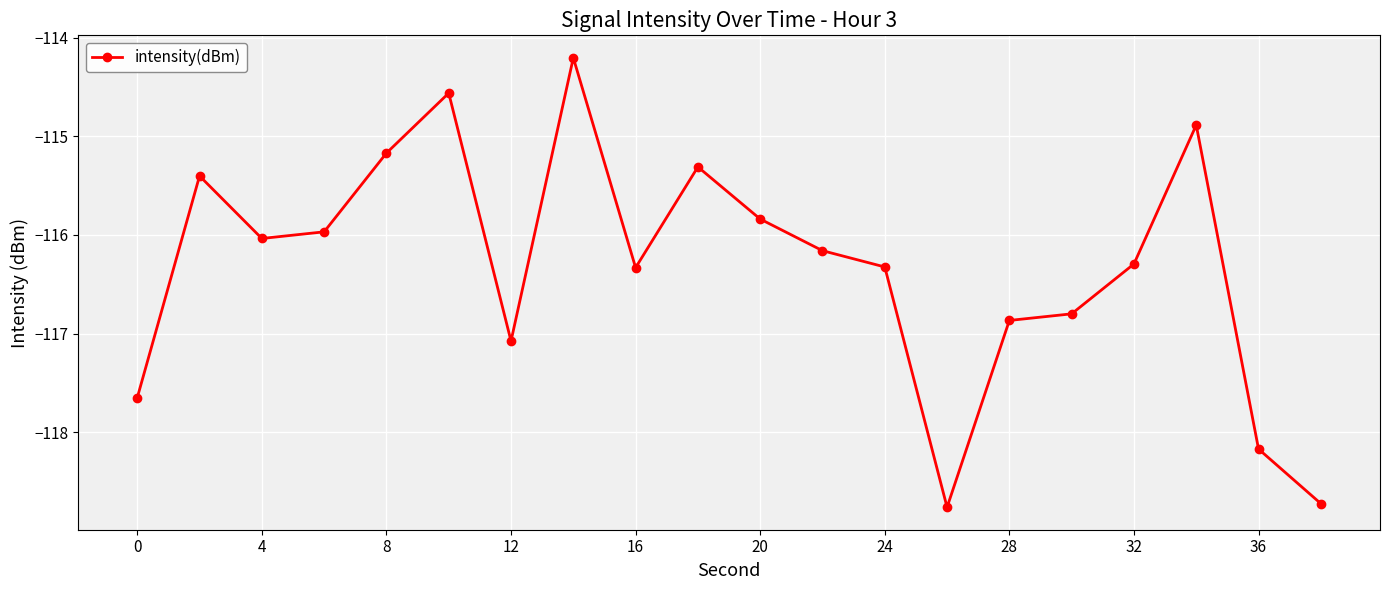

What is the value of the 15th point from the left?

-116.9